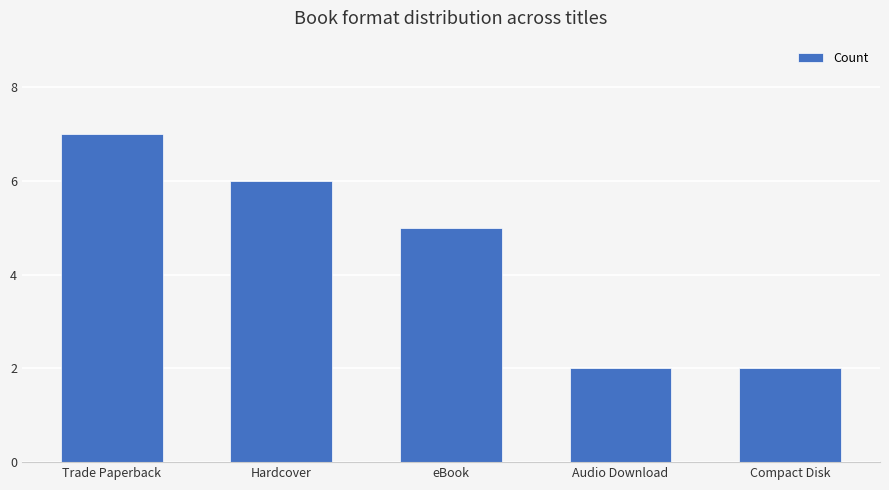

How many distinct data groups are displayed?

1